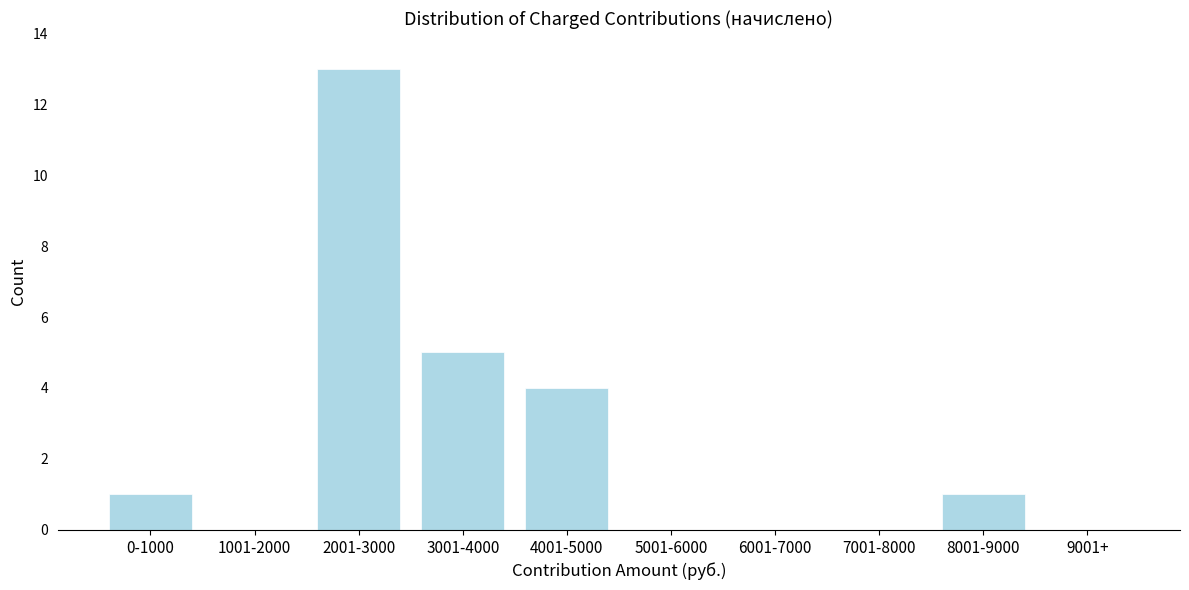

Reading left to right, list all the values displayed in this chart.

0-1000=1	1001-2000=0	2001-3000=13	3001-4000=5	4001-5000=4	5001-6000=0	6001-7000=0	7001-8000=0	8001-9000=1	9001+=0